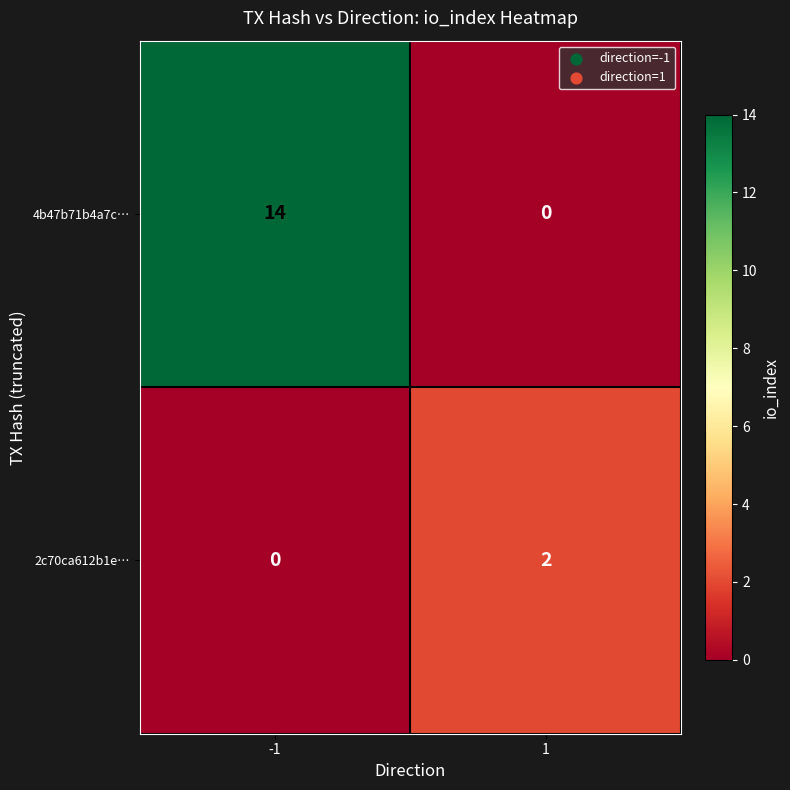

What is the total value across all series at -1?

14